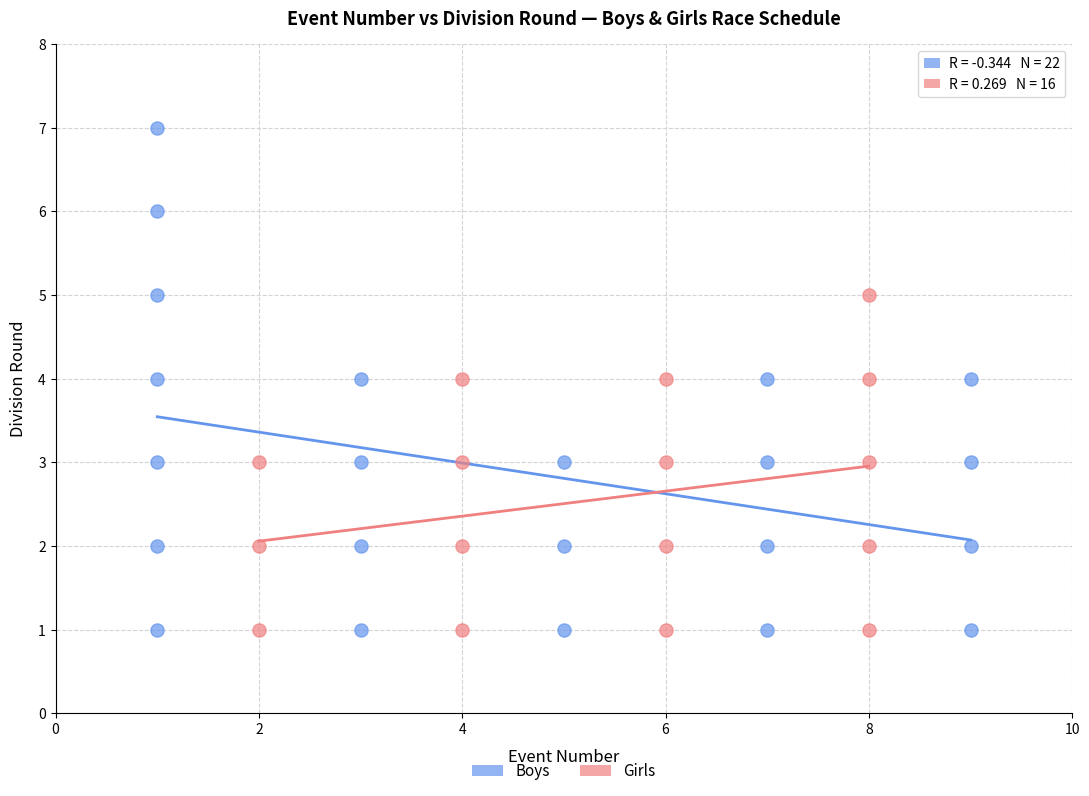

Which series has the widest spread of Y values?

Boys